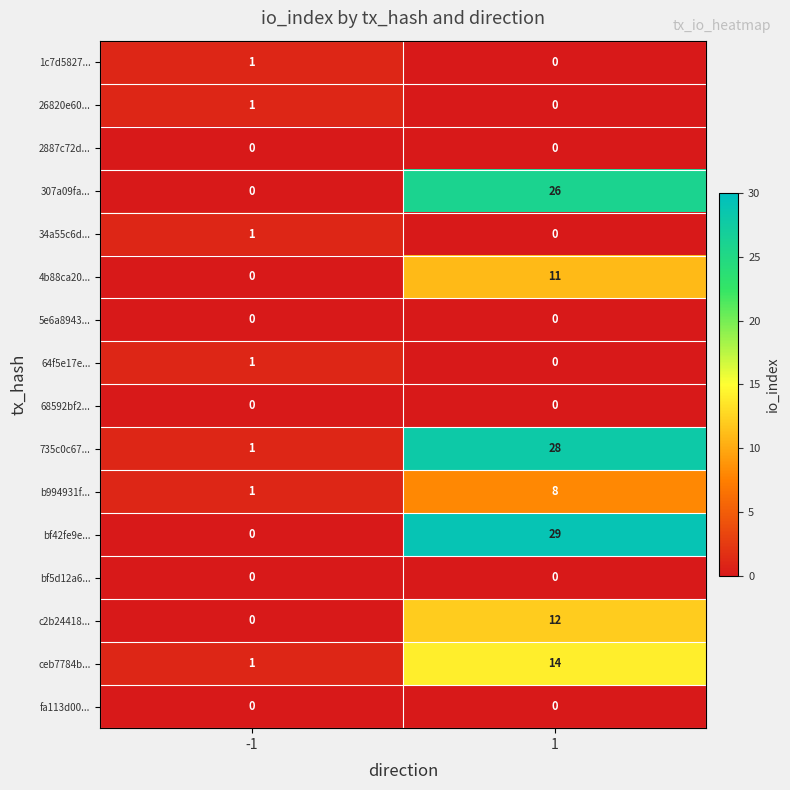

What is the total value across all series at 1?

128